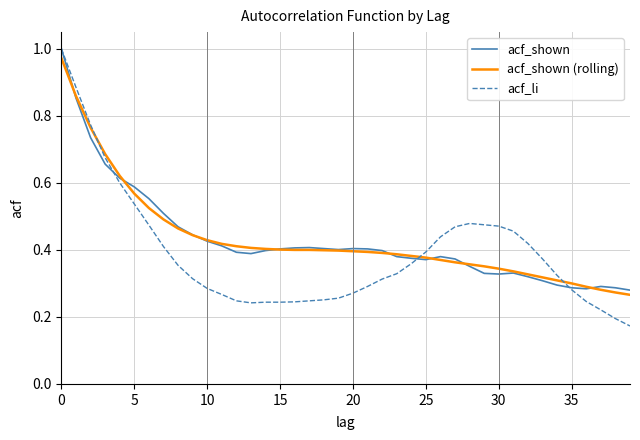

Which series has the widest spread of values?

acf_li